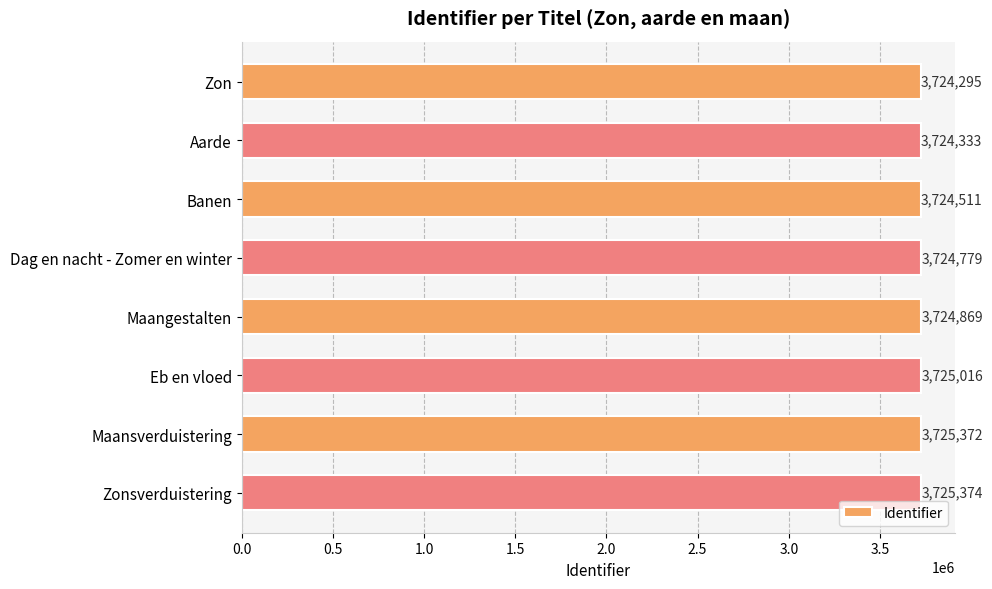

List the labels in order of value, largest first.

Zonsverduistering, Maansverduistering, Eb en vloed, Maangestalten, Dag en nacht - Zomer en winter, Banen, Aarde, Zon